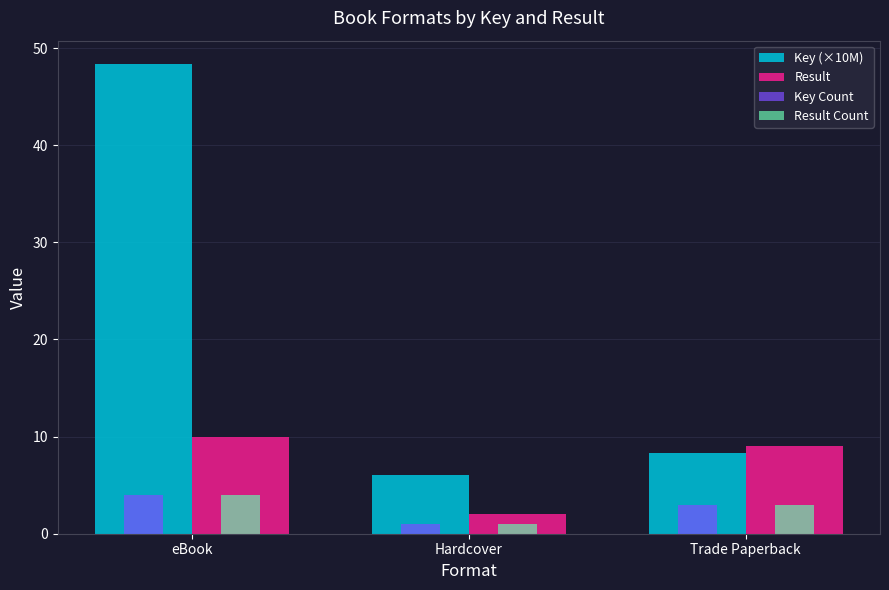

List the labels in order of Key (×10M) value, largest first.

eBook, Trade Paperback, Hardcover